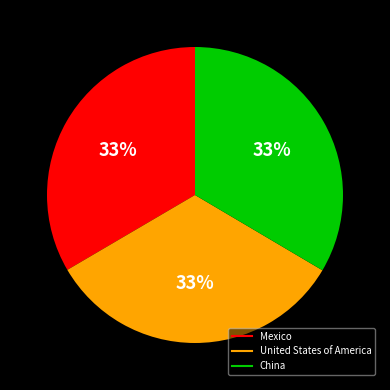

Is it true that United States of America is 33% of the pie?

True